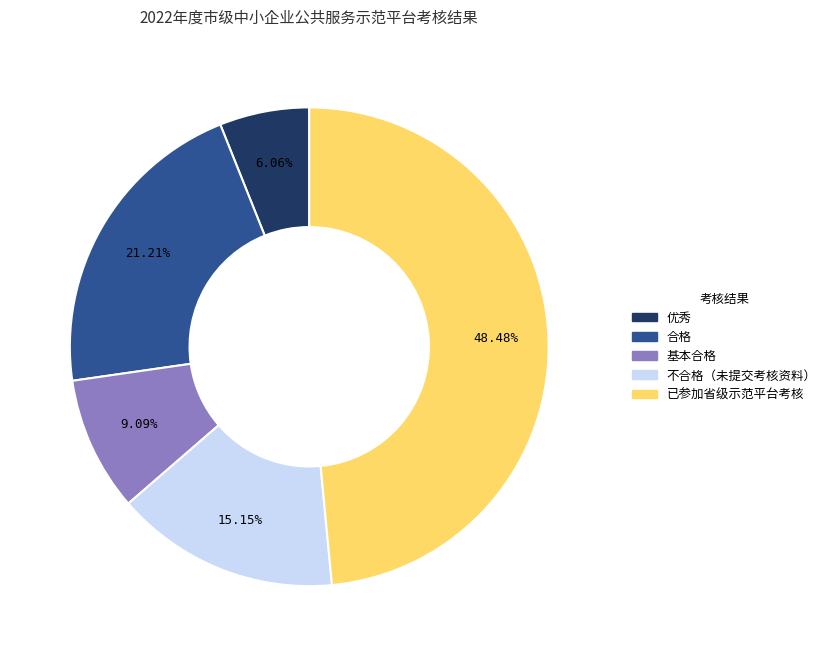

Is 已参加省级示范平台考核 the majority of the pie?

No